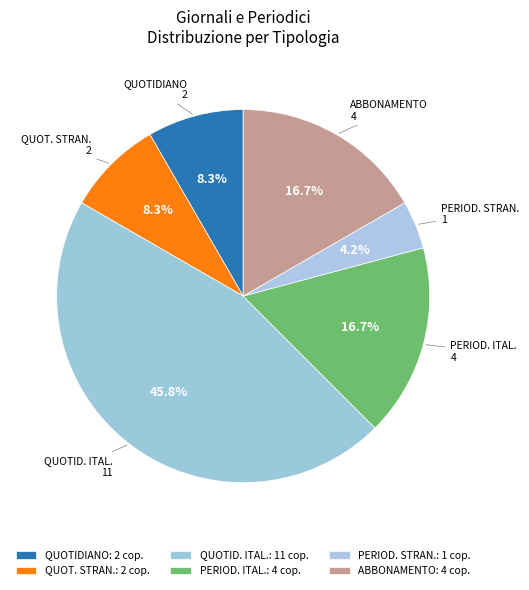

How many slices are in this pie chart?

6